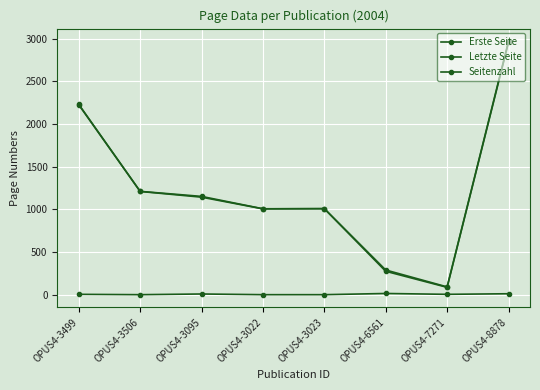

Which series has the largest total across all categories?

Letzte Seite